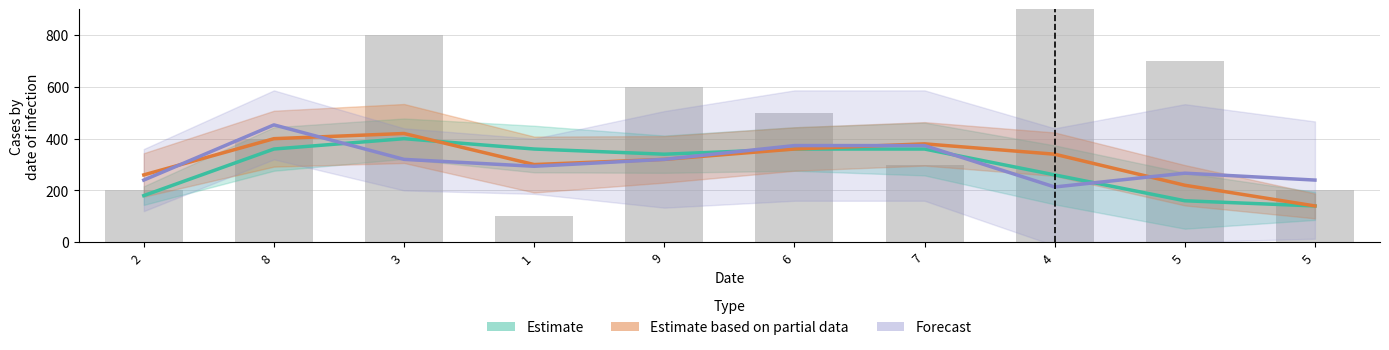

At which category is the sum across all series the highest?

8